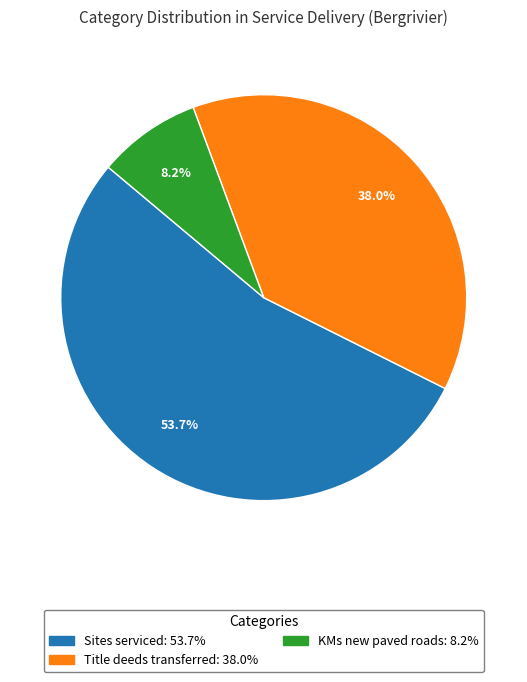

Is there a majority slice in this chart?

Yes